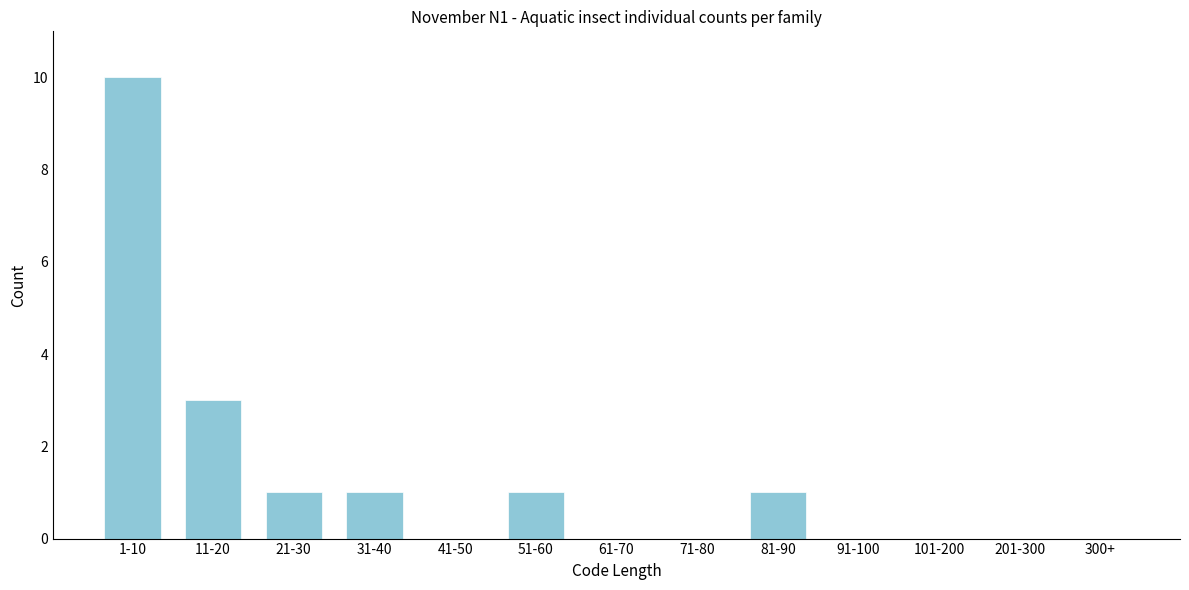

Reading right to left, list all the values displayed in this chart.

300+=0	201-300=0	101-200=0	91-100=0	81-90=1	71-80=0	61-70=0	51-60=1	41-50=0	31-40=1	21-30=1	11-20=3	1-10=10